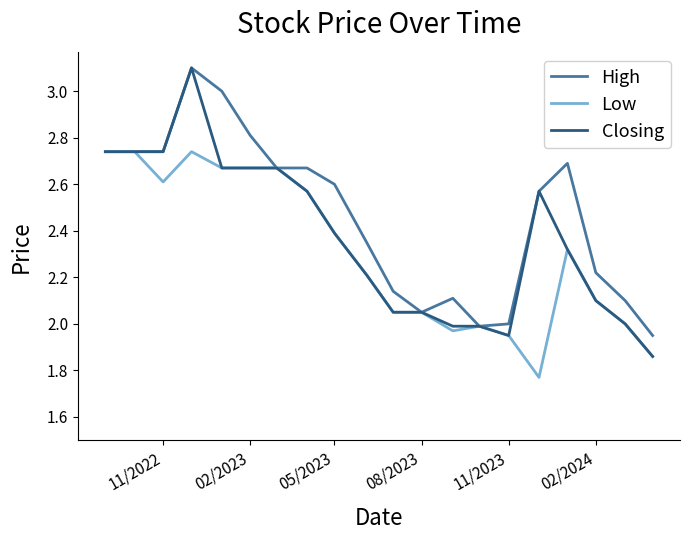

What is the maximum value shown in the chart?

3.1